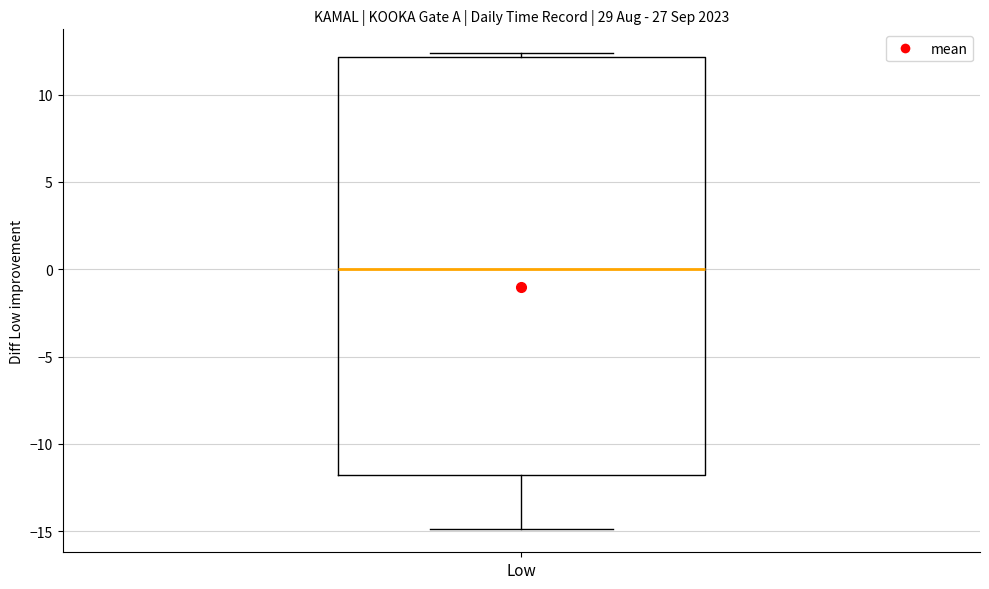

Where is the upper edge of the box for Low on the y-axis? The values are not printed on the chart, so give them approximately, as read against the axis.

12.0